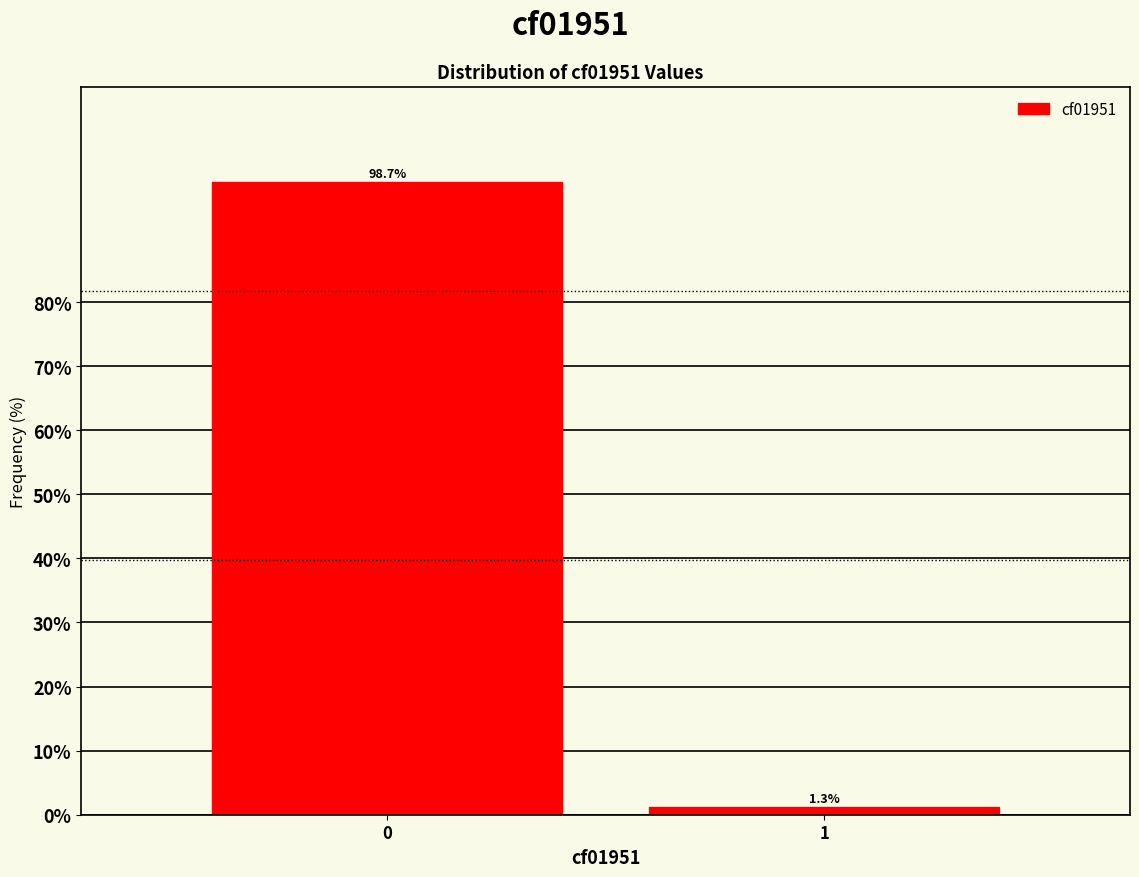

Reading left to right, transcribe all the data shown in this chart.

0=98.7	1=1.3